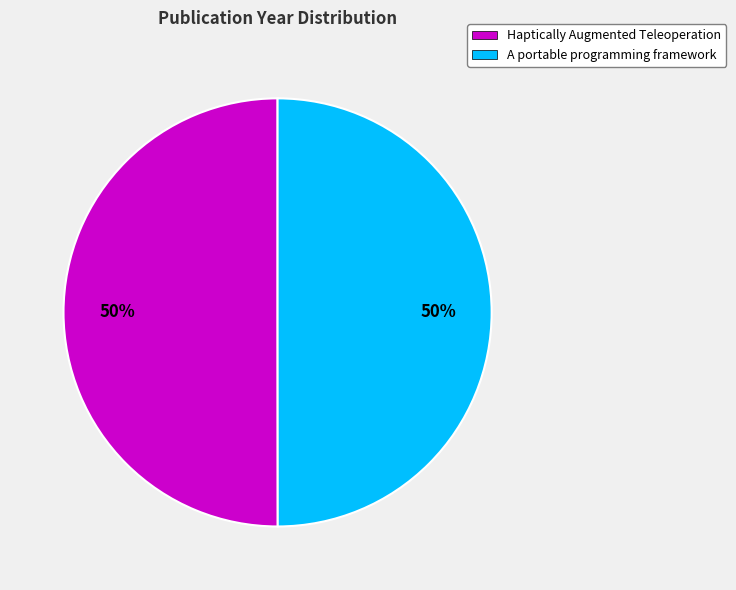

Combined, do Haptically Augmented Teleoperation and A portable programming framework account for over 50%?

Yes